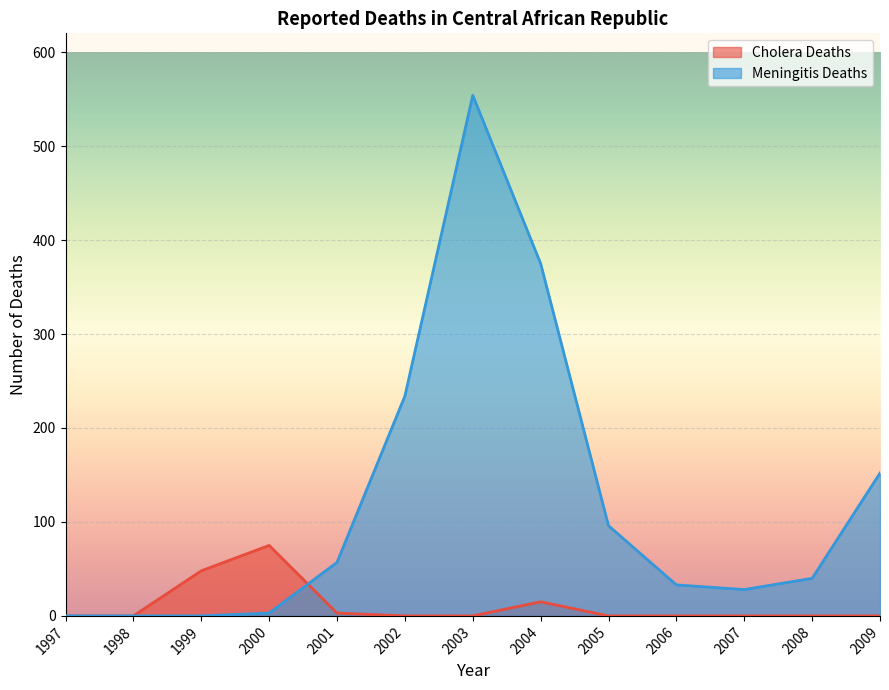

Count the number of categories in the chart.

13